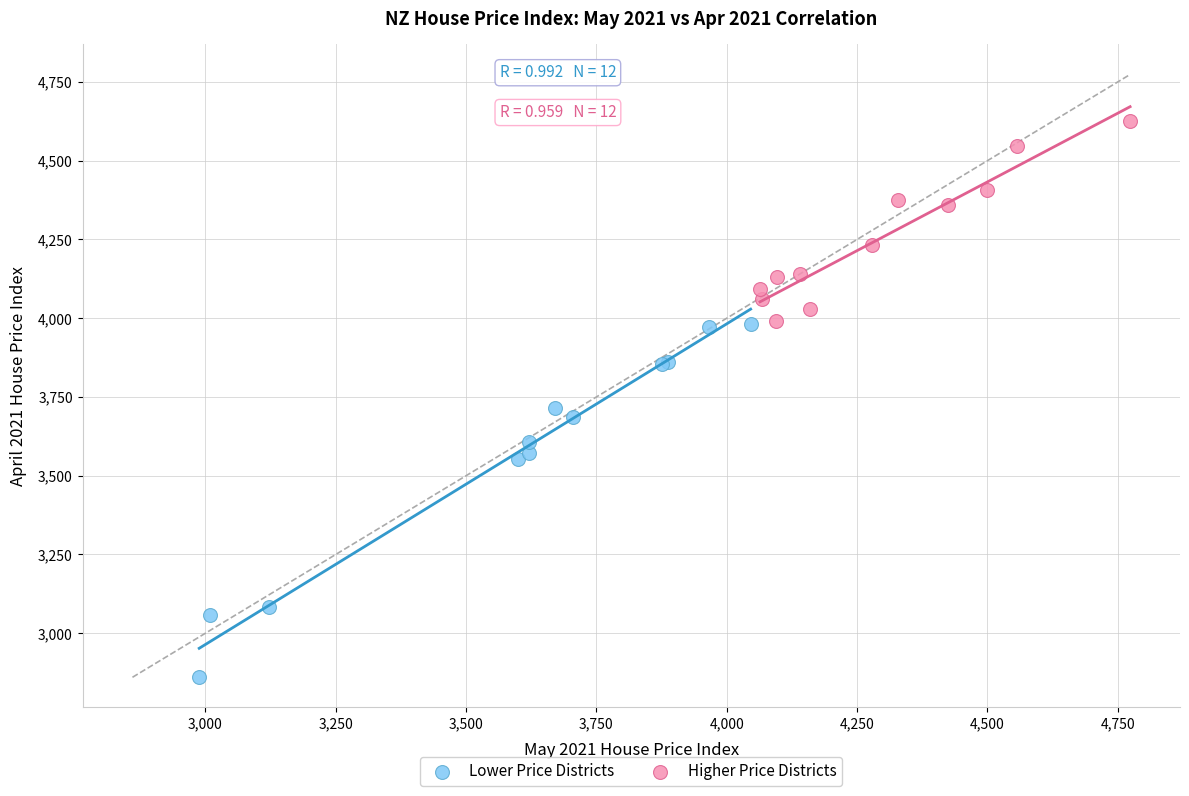

Which series reaches the minimum Y coordinate?

Lower Price Districts